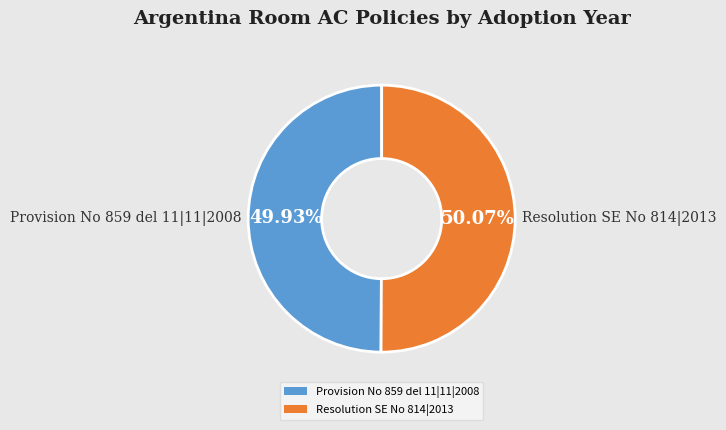

What percentage do Provision No 859 del 11|11|2008 and Resolution SE No 814|2013 together represent?

100.0%